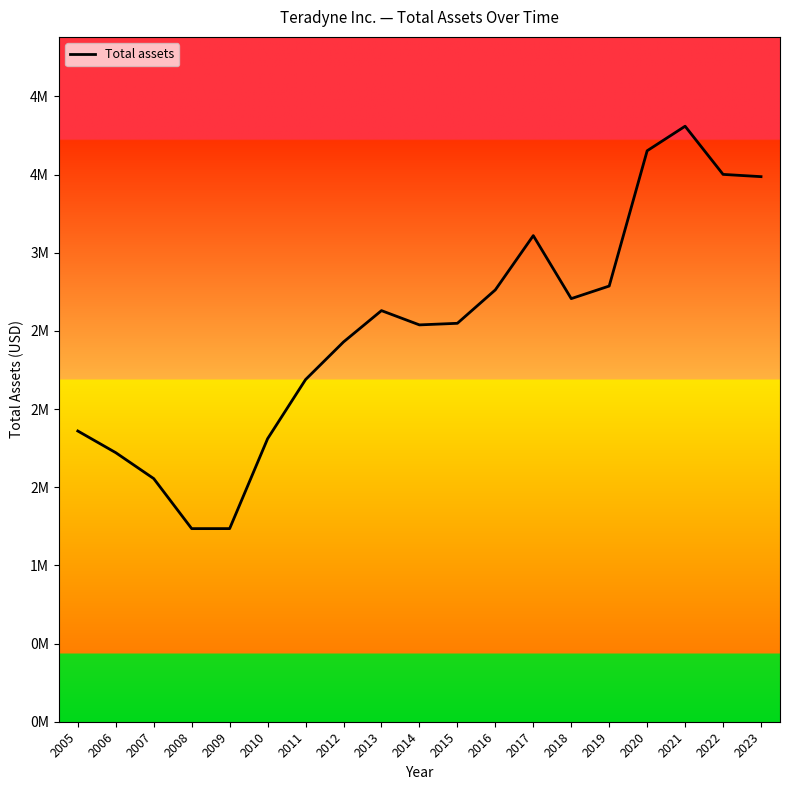

How many interior local valleys (lower than both neighbors) does the data have?

3